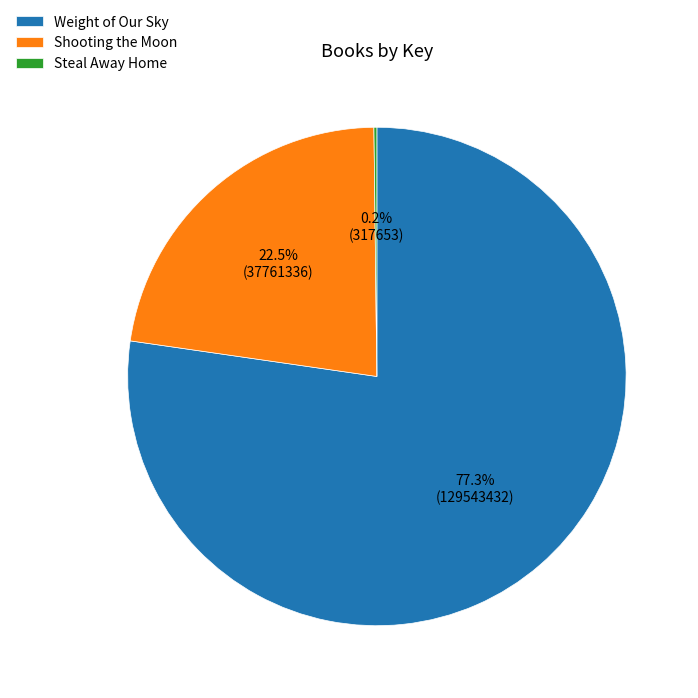

What is the ratio of the value at Shooting the Moon to the value at Weight of Our Sky?

0.3